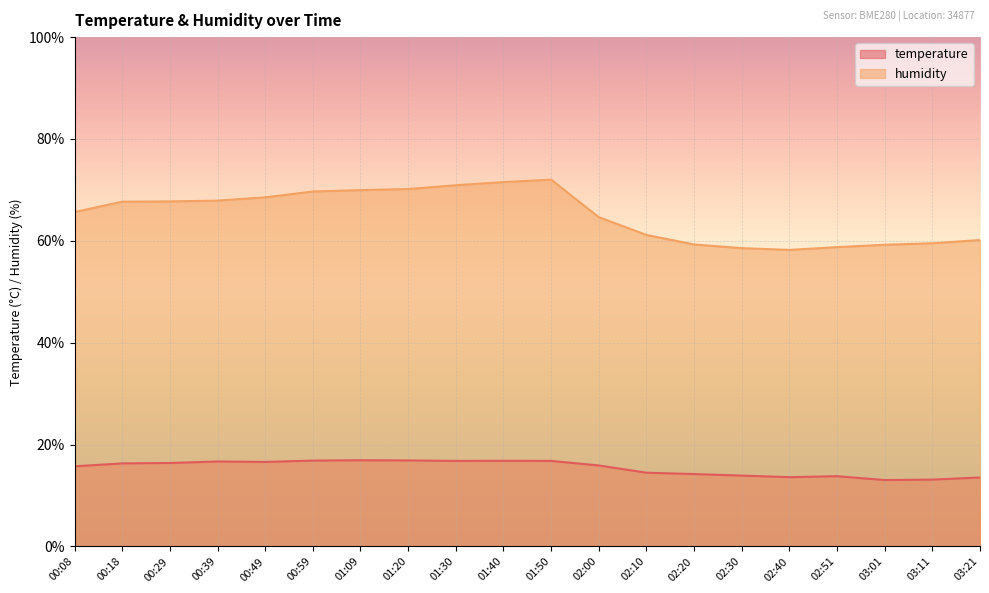

At which category is the sum across all series the highest?

01:50